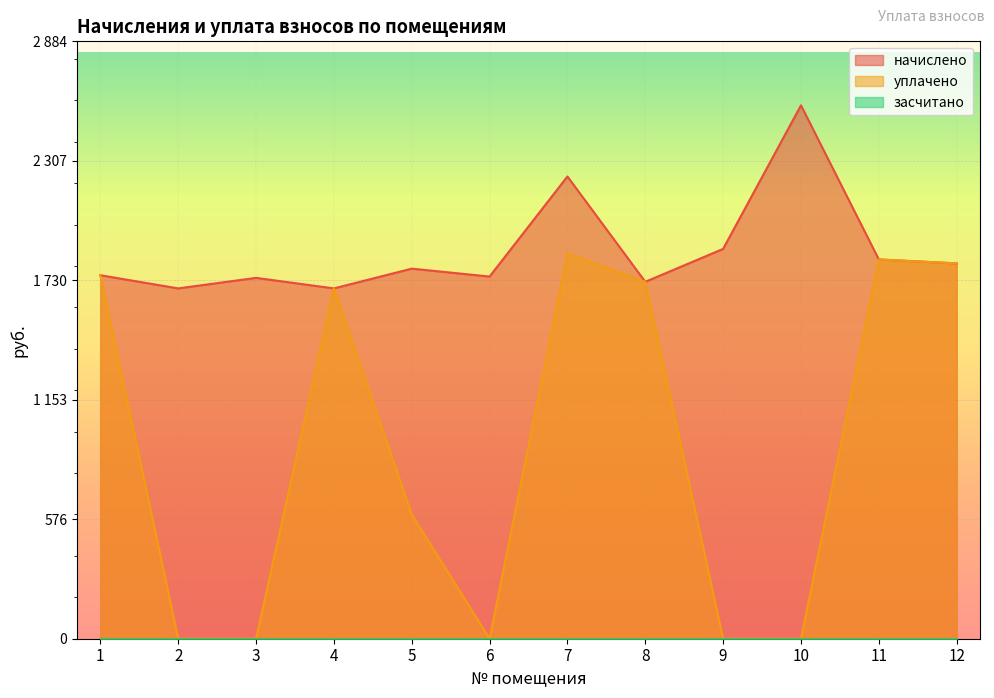

Does the chart display data point markers on the line(s)?

No